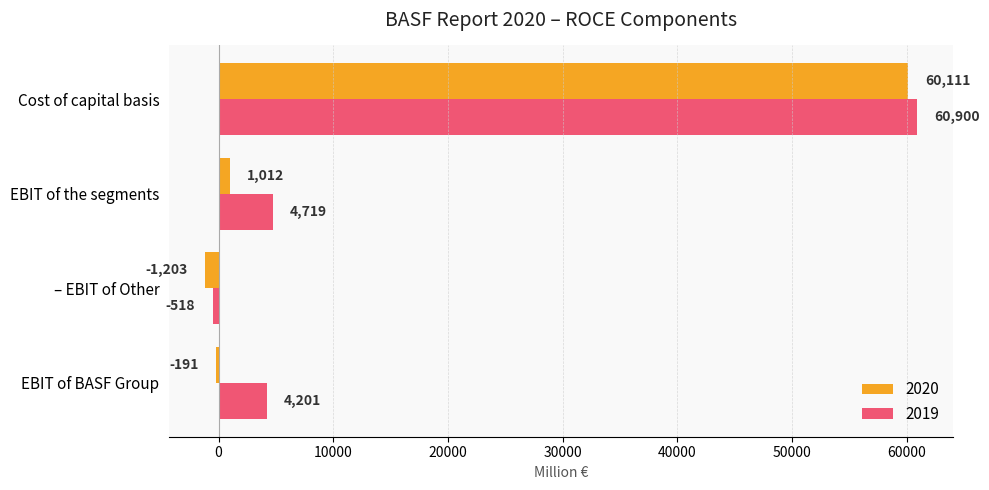

Where is 2019 nearest to the value 30191?

EBIT of the segments